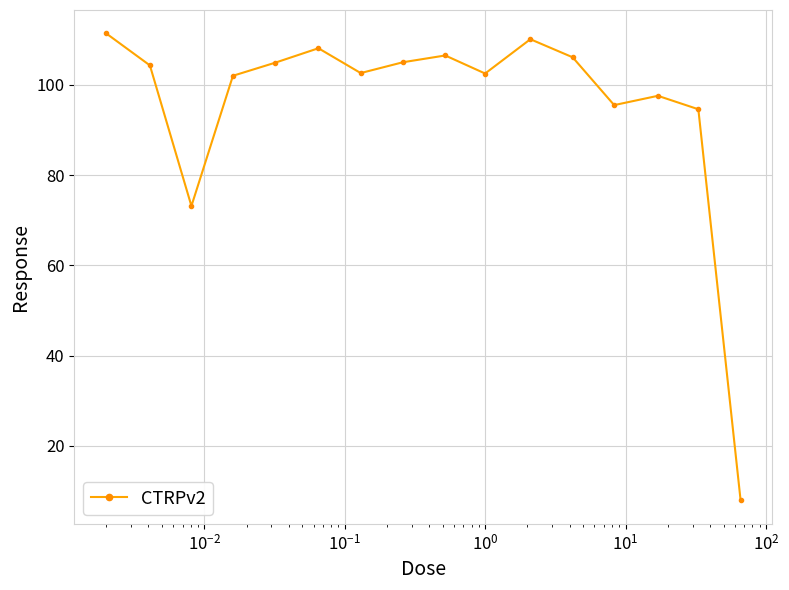

How many lines are shown in the chart?

1